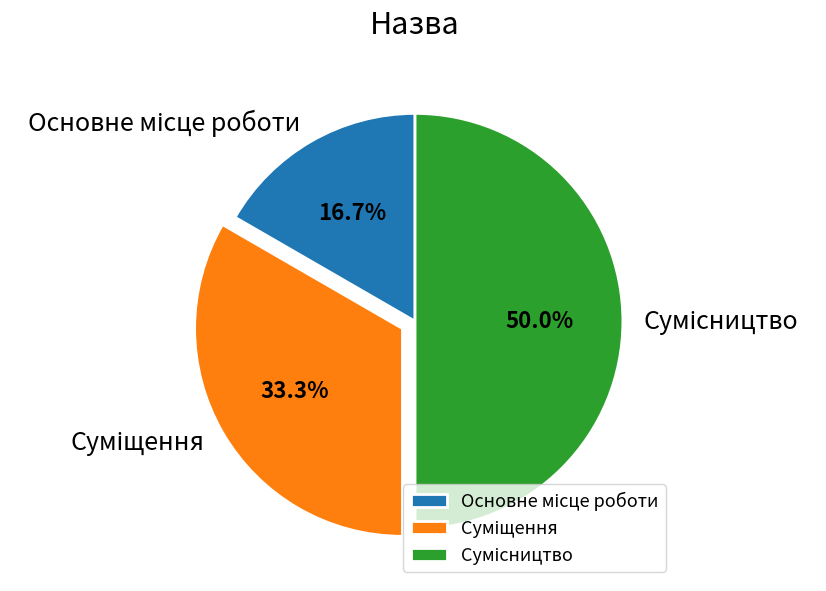

Rank the categories by value from highest to lowest.

Сумісництво, Суміщення, Основне місце роботи